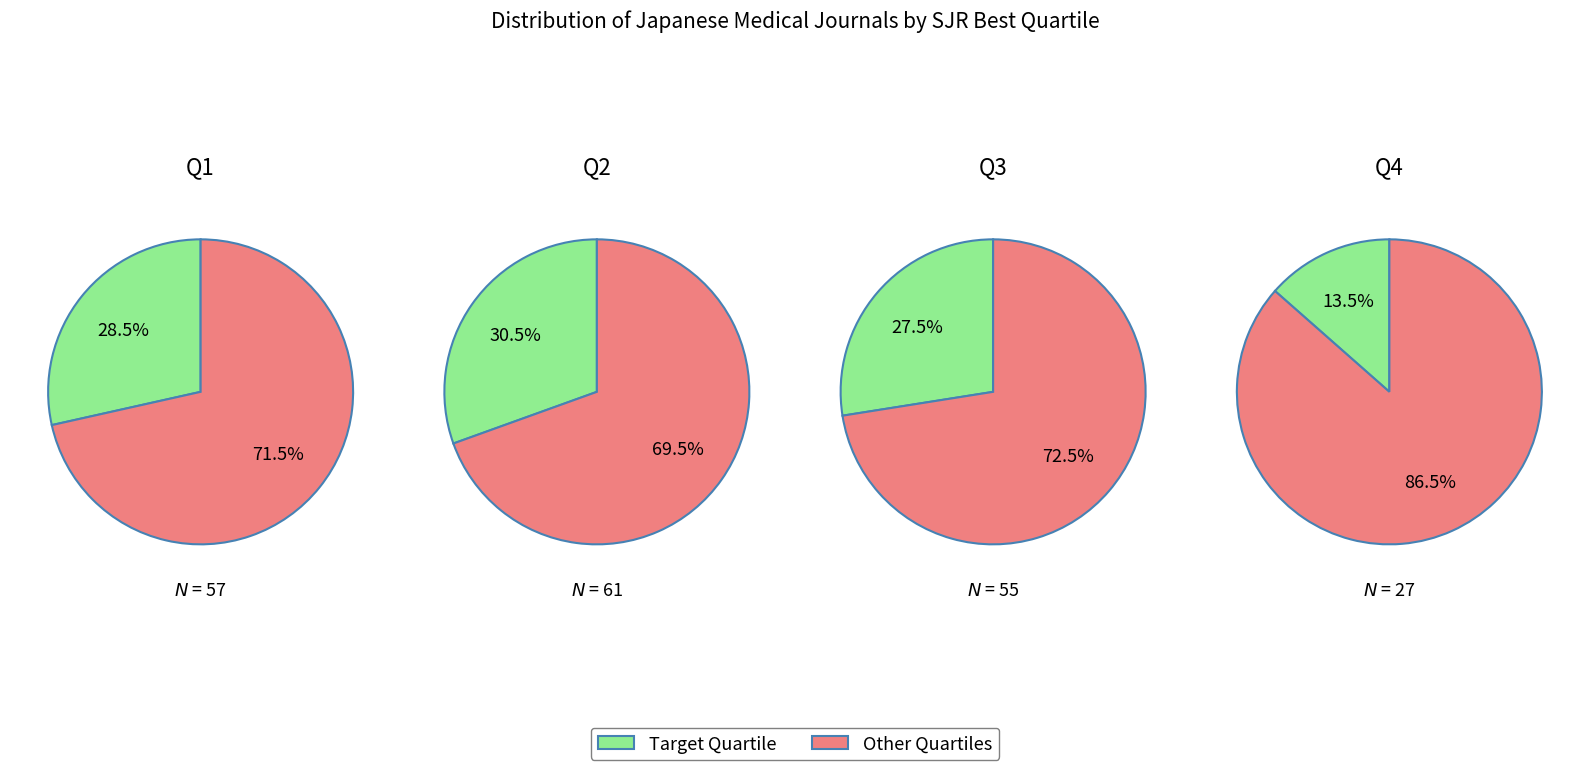

To the nearest percent, what is the combined percentage of Q2 and Q4?

44%